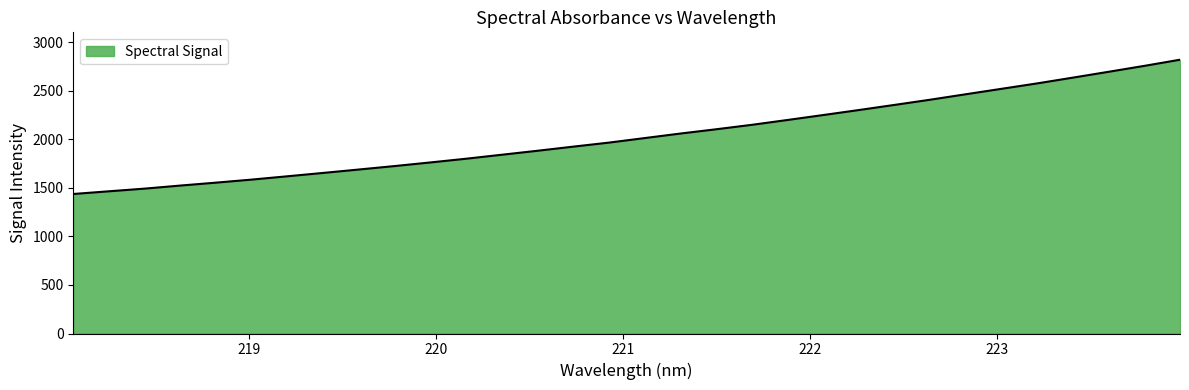

What is the greatest value displayed?

2817.9